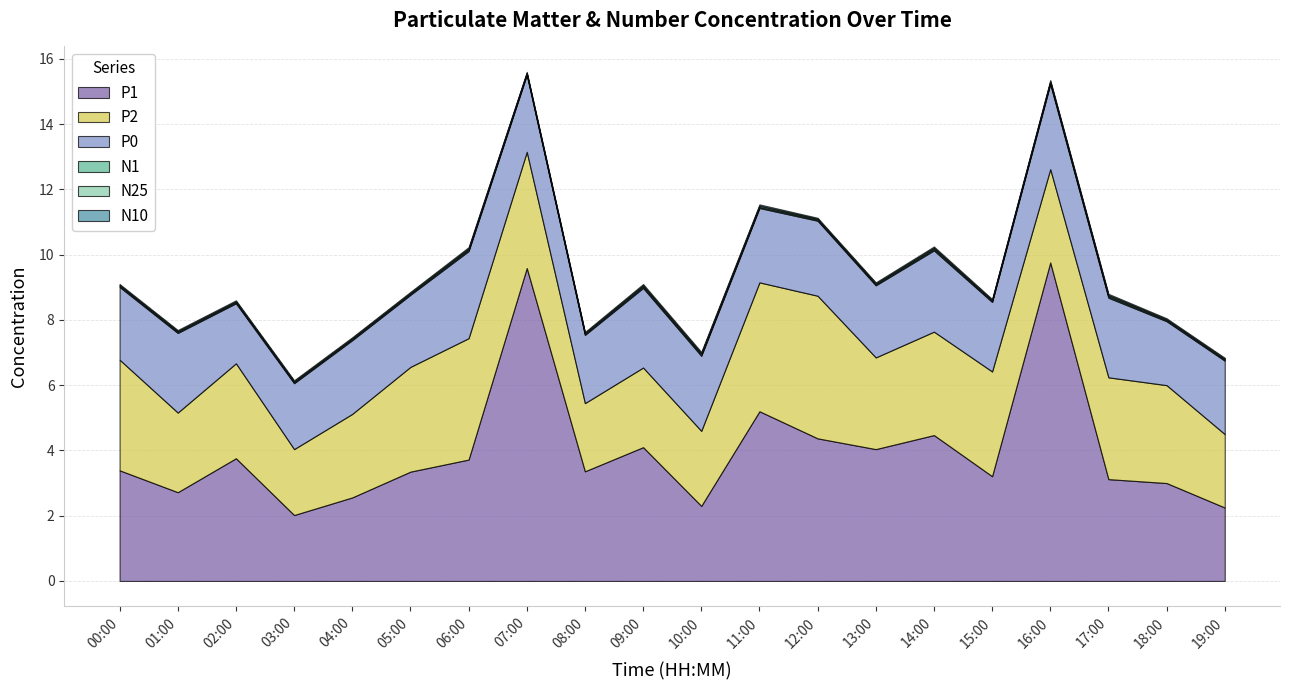

At which category does P0 reach its first local peak?

01:00